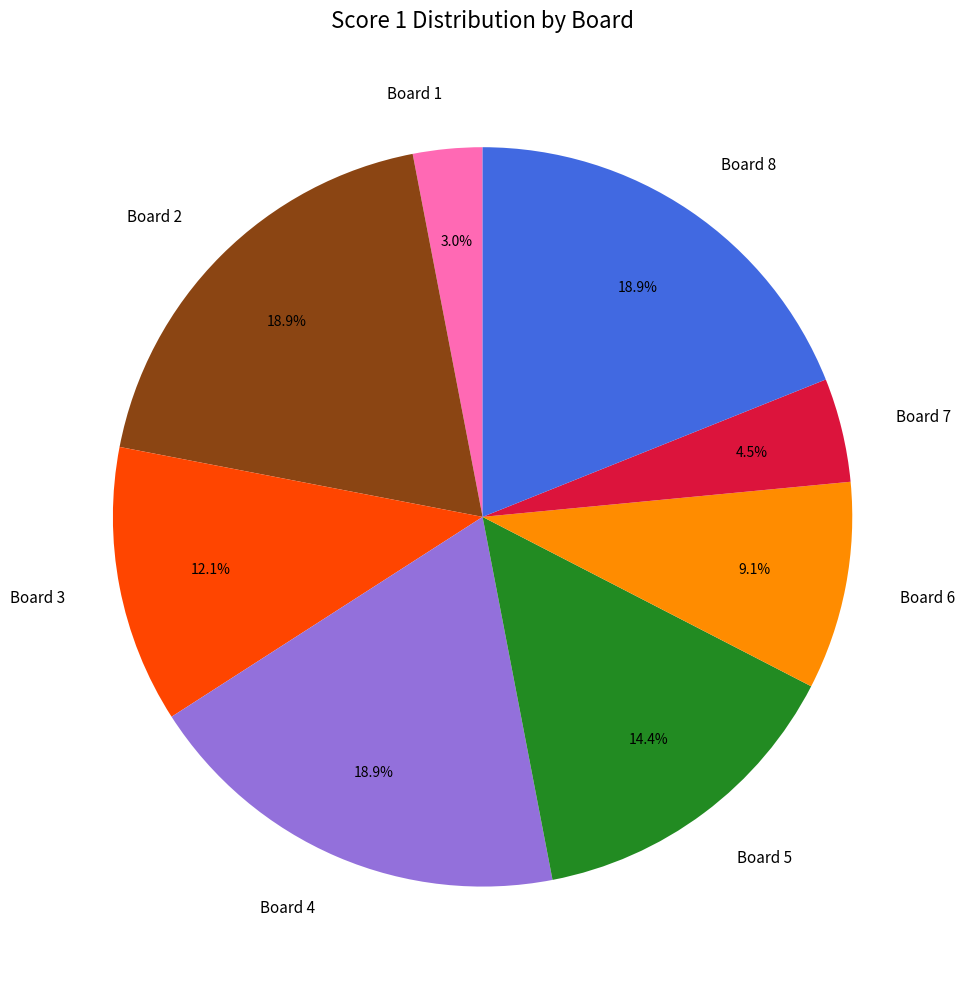

To the nearest percent, what is the average slice percentage?

12%